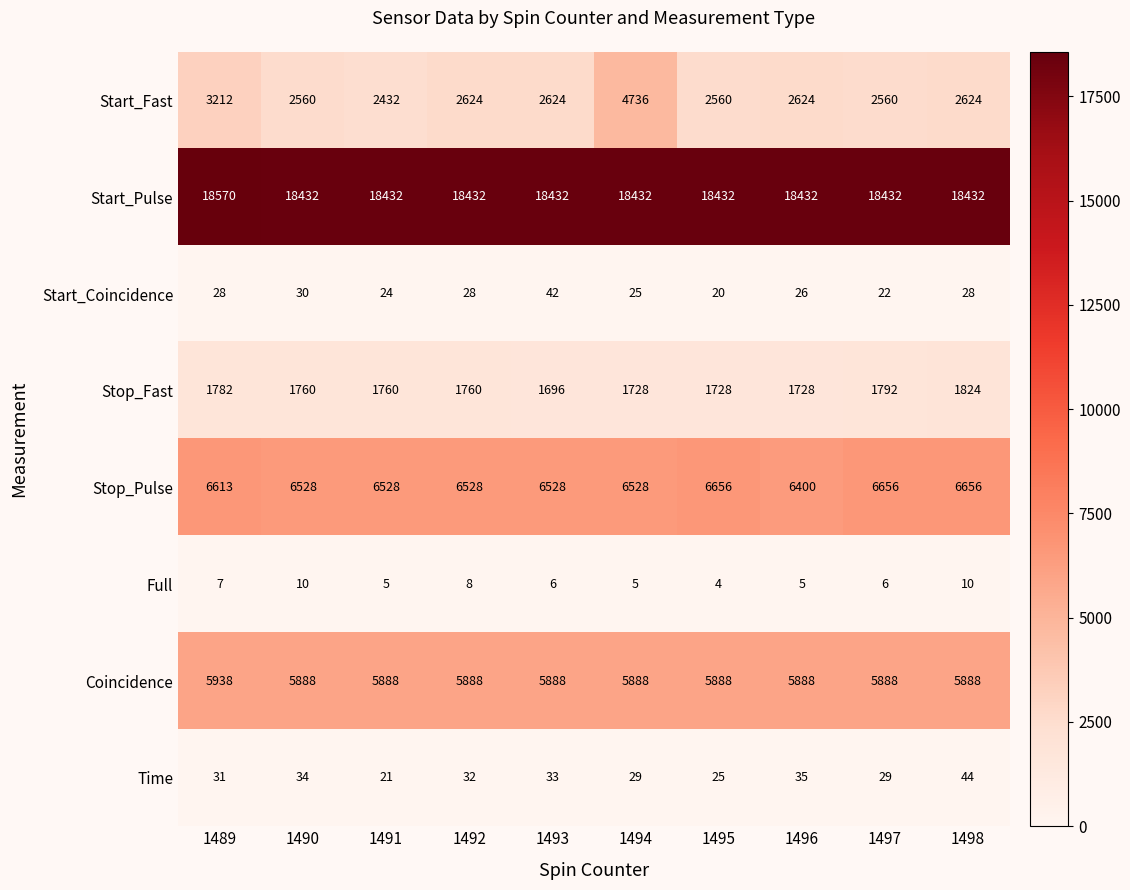

What is the difference between the maximum and second lowest values in the Start_Coincidence series?

20